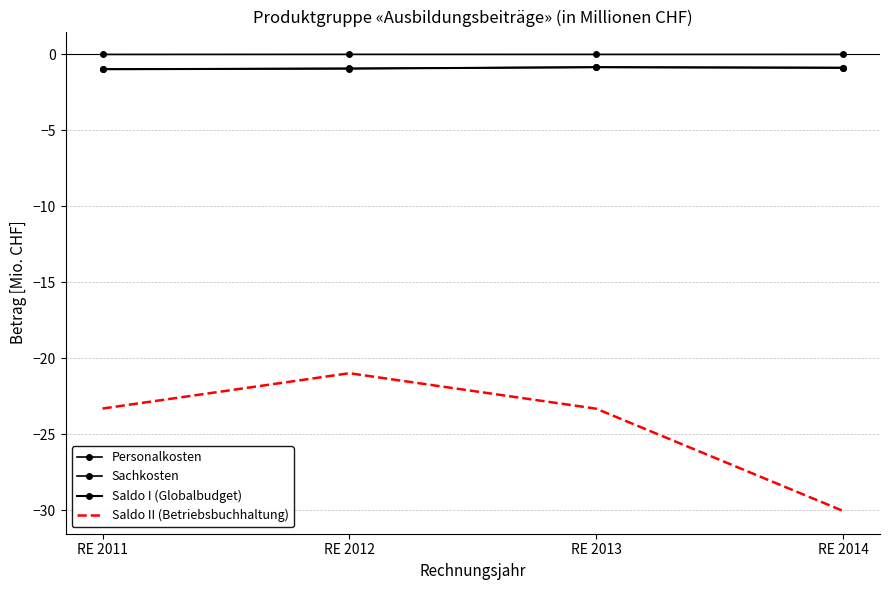

The value of Saldo II (Betriebsbuchhaltung) at RE 2013 is -15.5. True or false?

False